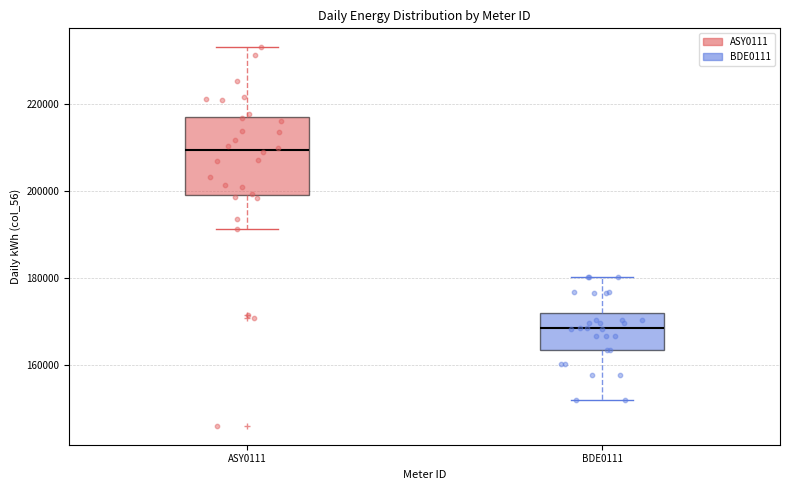

Where is the lower edge of the box for BDE0111 on the y-axis? The values are not printed on the chart, so give them approximately, as read against the axis.

164000